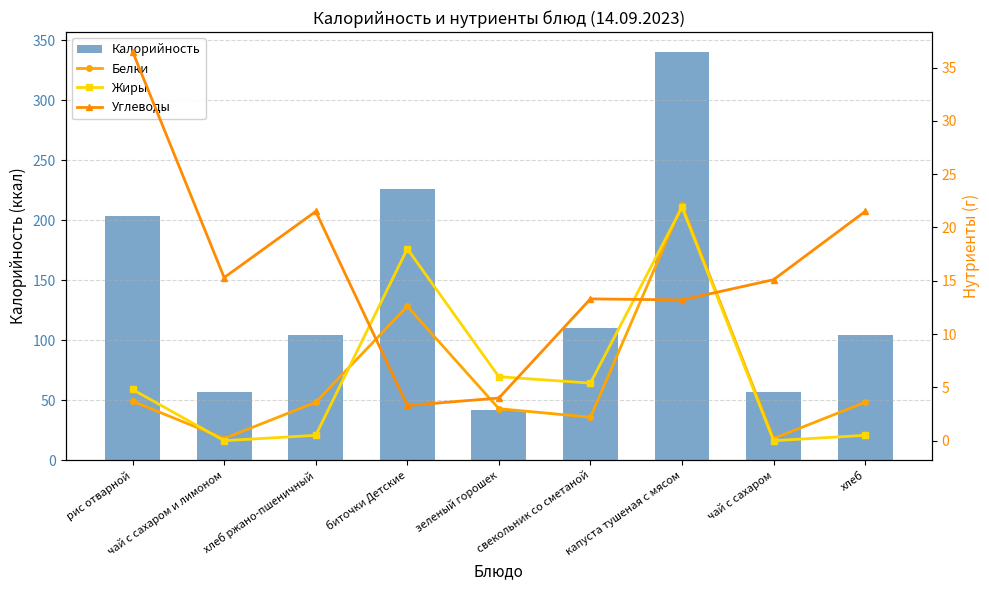

Which category has the highest value across all series?

капуста тушеная с мясом